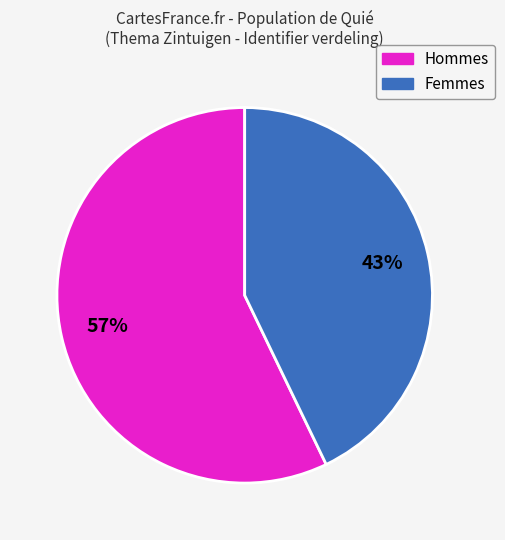

What is the largest slice in the pie chart?

Hommes